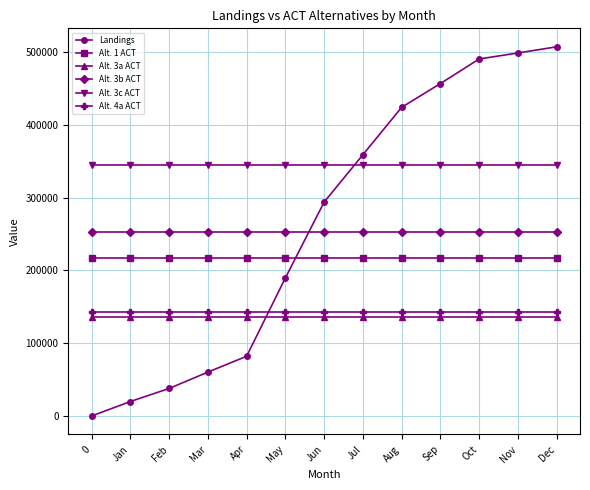

Where does the Landings series first go above 293751?

Jun